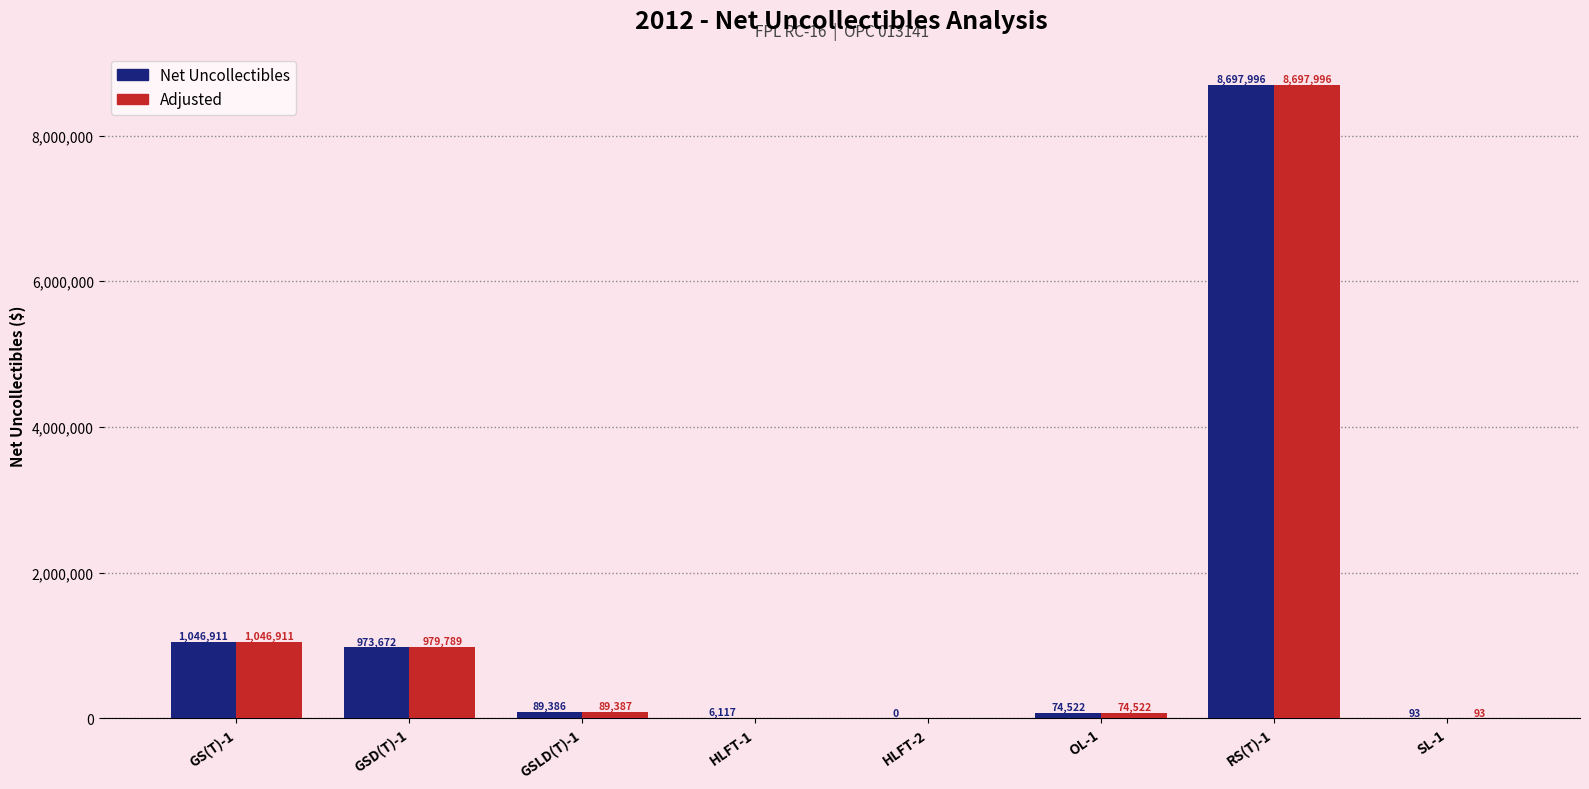

Is the value of Net Uncollectibles at RS(T)-1 greater than the value of Adjusted at HLFT-1?

Yes